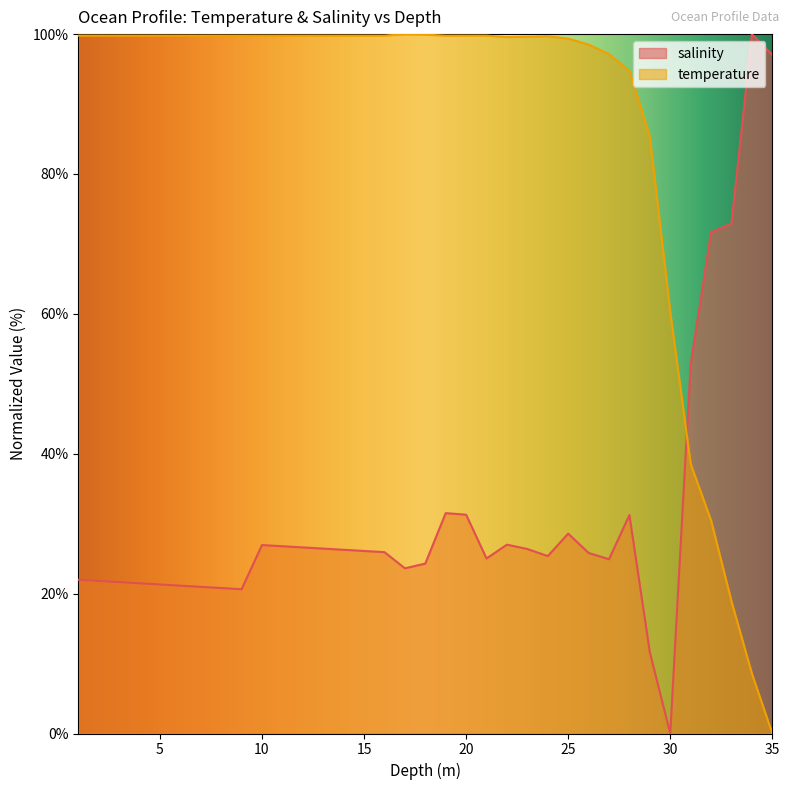

Which category has the lowest value in the temperature series?

35